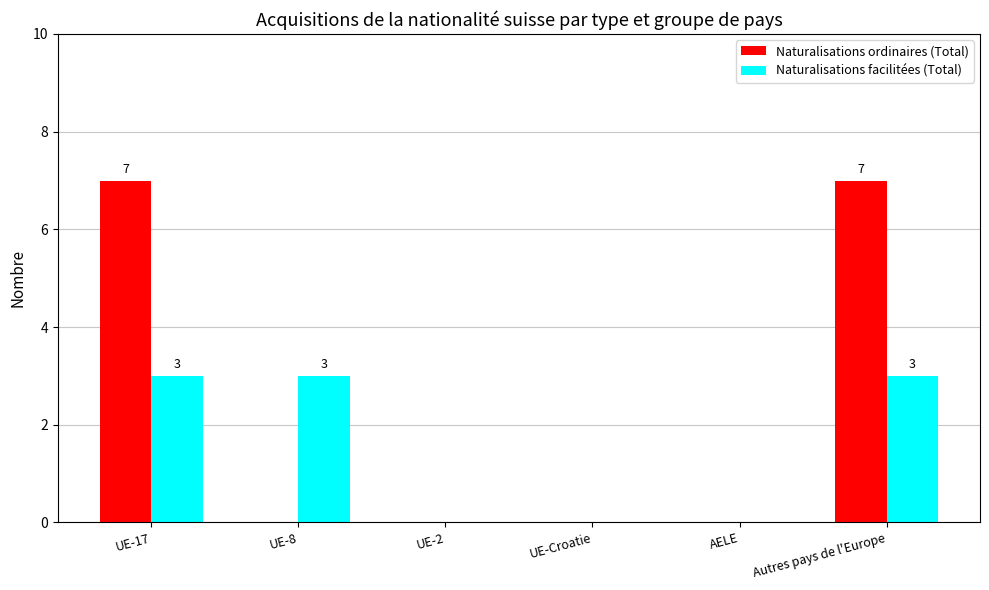

What is the difference between the Naturalisations facilitées (Total) values at AELE and UE-8?

3